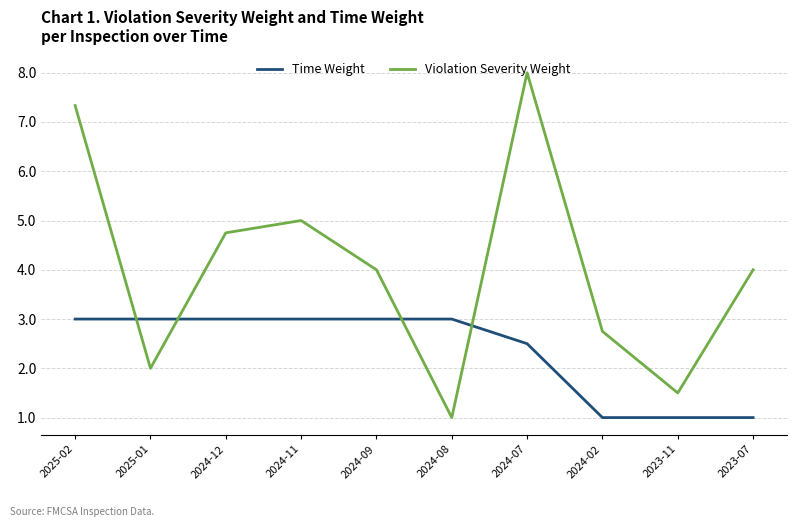

How many intersections are there between Violation Severity Weight and Time Weight?

4